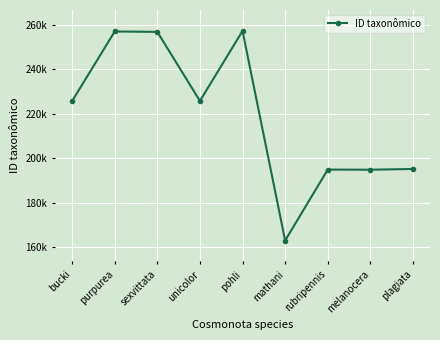

At which category does the data reach its first local valley?

unicolor